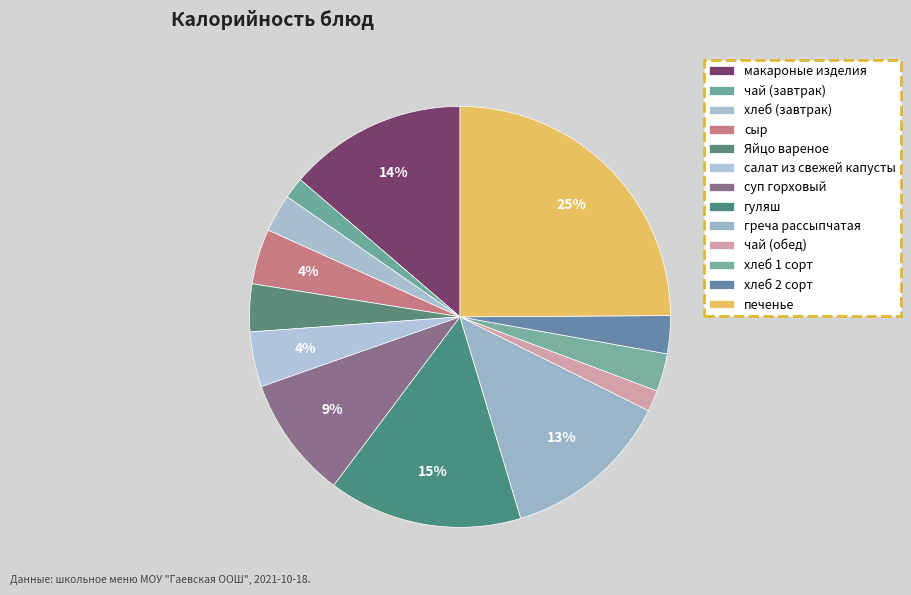

What is the largest slice in the pie chart?

печенье